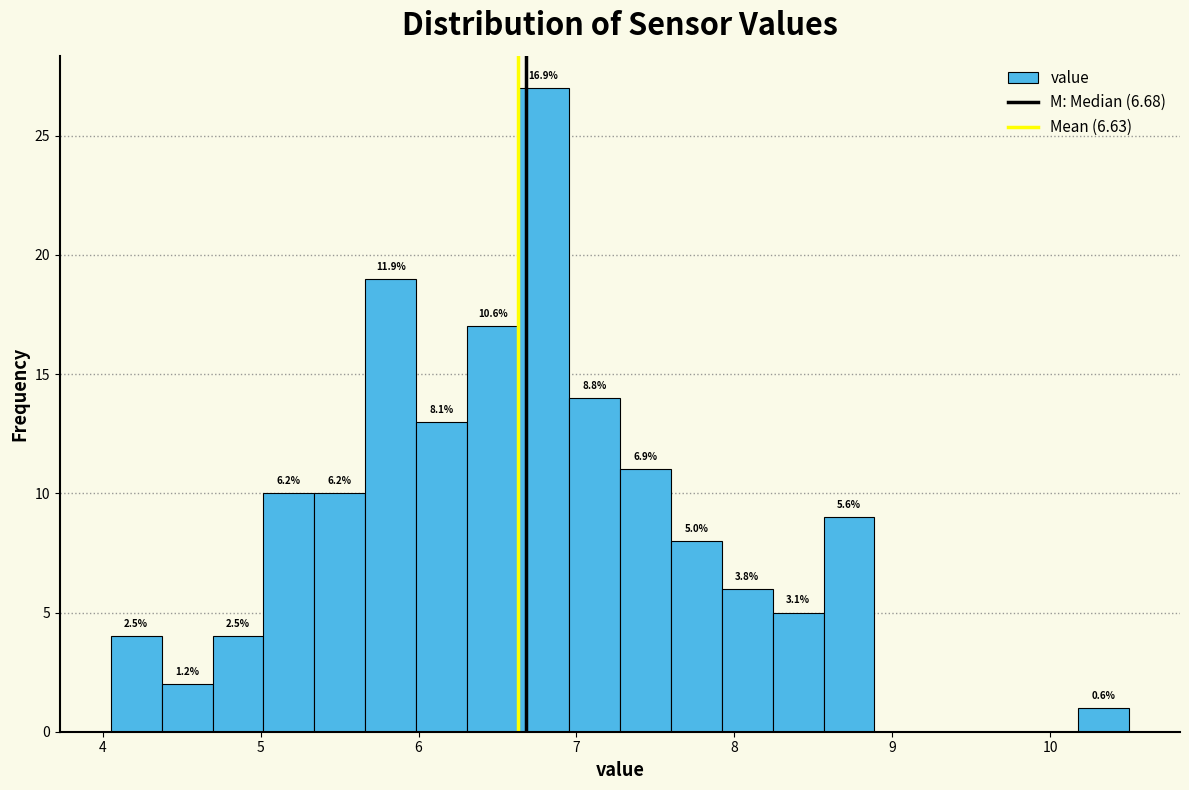

Around what value on the x-axis is the tallest bar? Give the approximate position of its centre, as read against the axis.

6.8